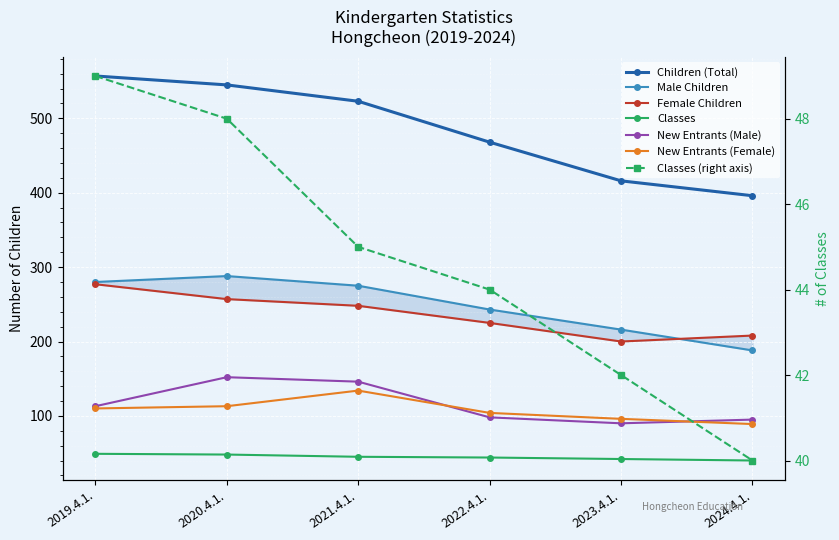

What is the sum of the New Entrants (Male) values at 2020.4.1. and 2024.4.1.?

247